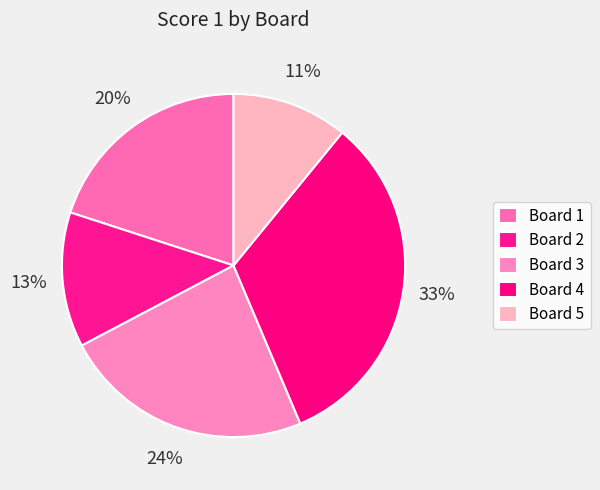

Which slice is the smallest?

Board 5